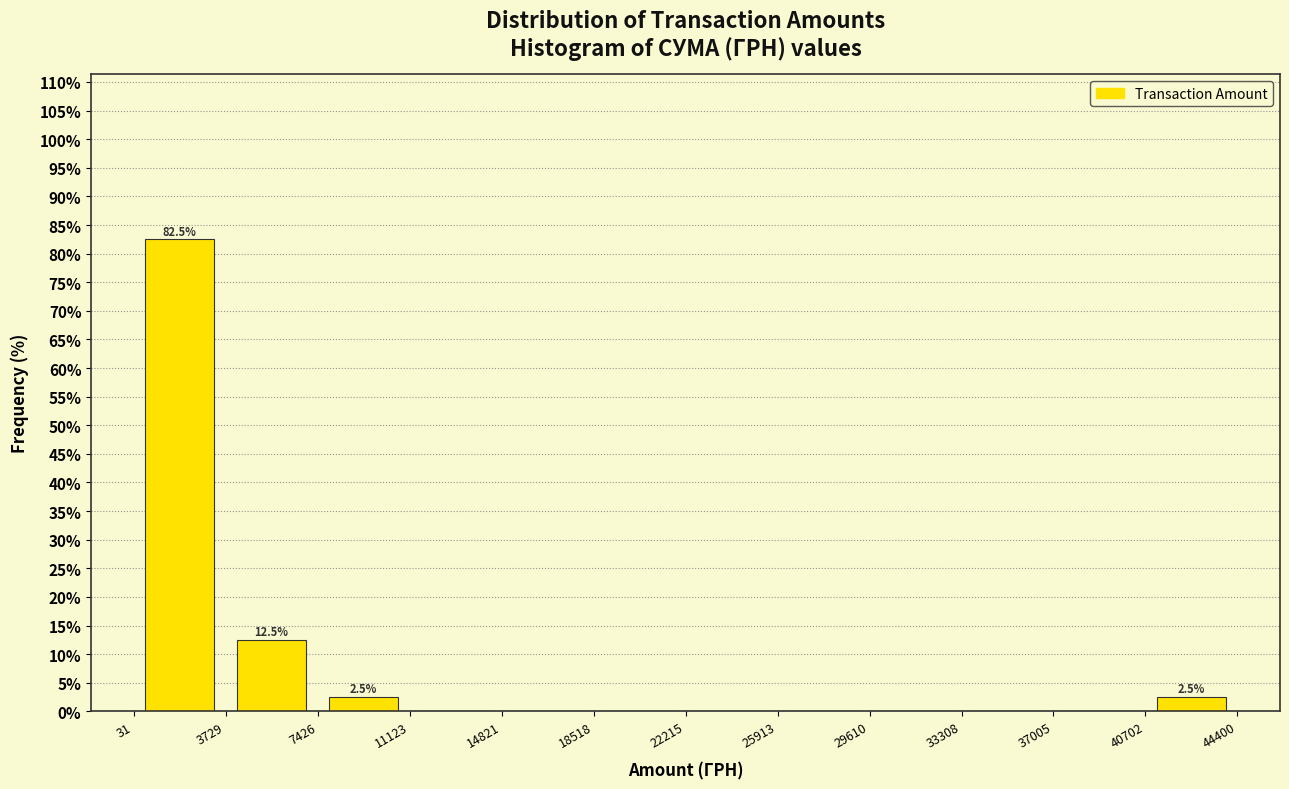

Over which range of the x-axis is the bar tallest?

31 to 3729